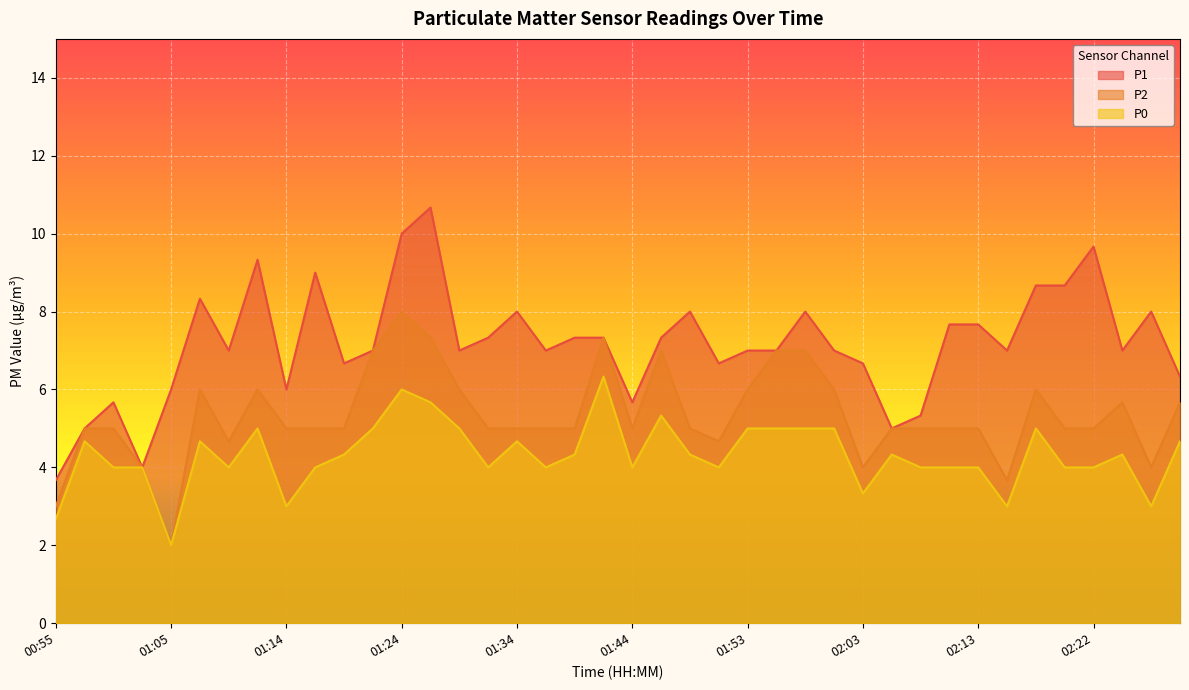

True or false: P0 and P2 intersect in this chart.

False